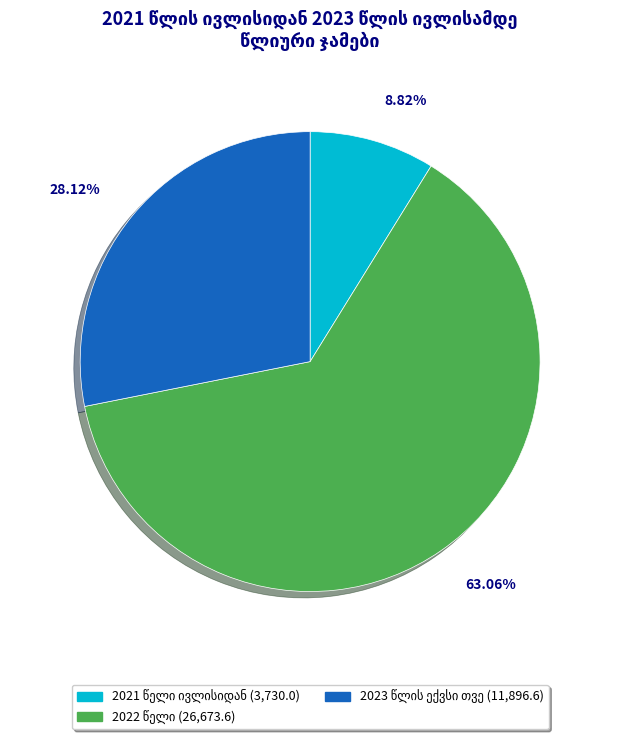

To the nearest percent, what is the average slice percentage?

33%